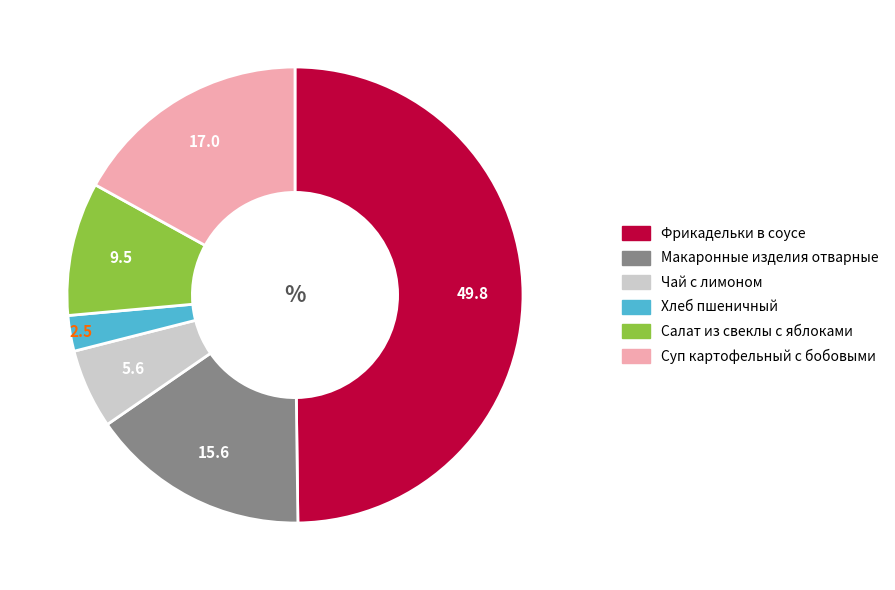

Does Суп картофельный с бобовыми account for over 50% of the chart?

No